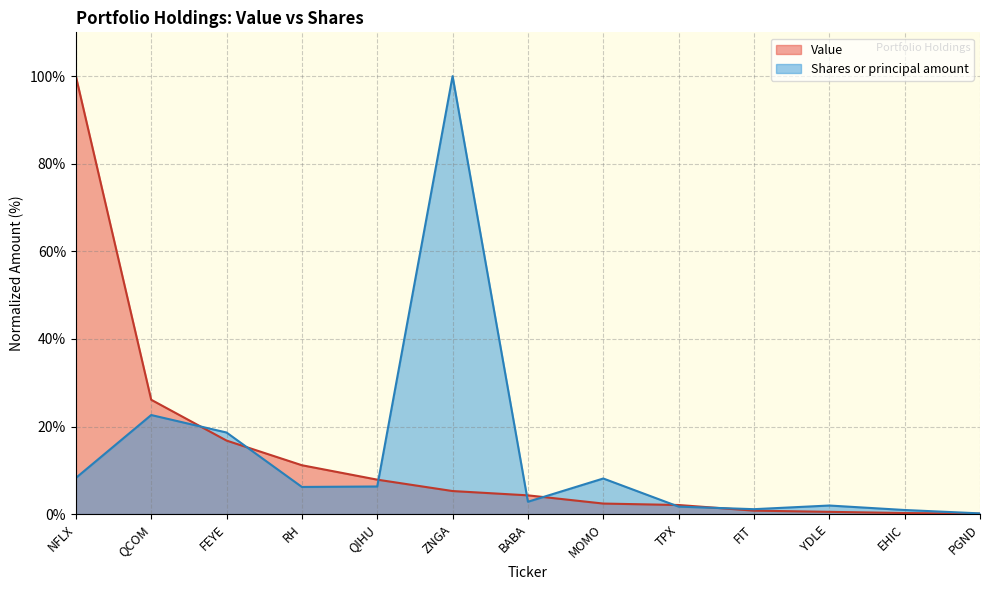

At MOMO, list the series in order from smallest to largest.

Value, Shares or principal amount